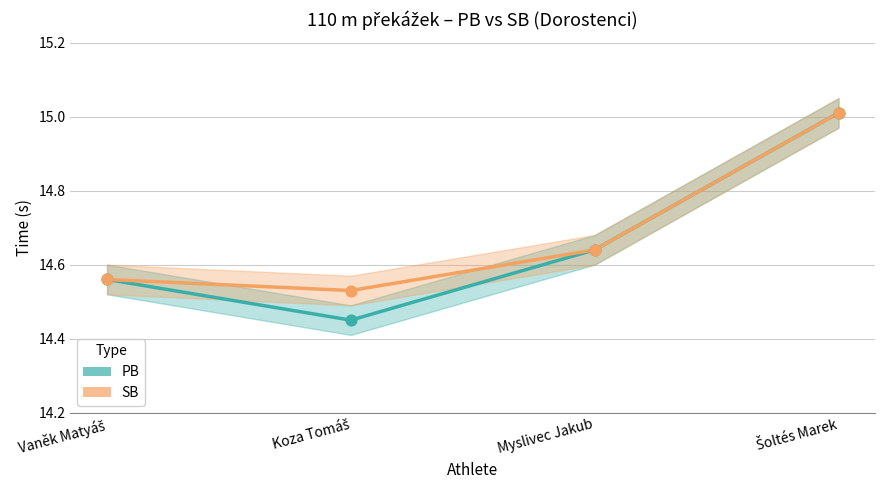

Which series reaches the minimum Y coordinate?

PB